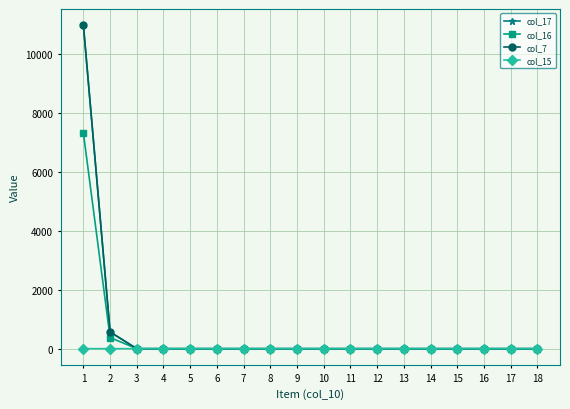

What is the average value of the col_7 series?

641.4